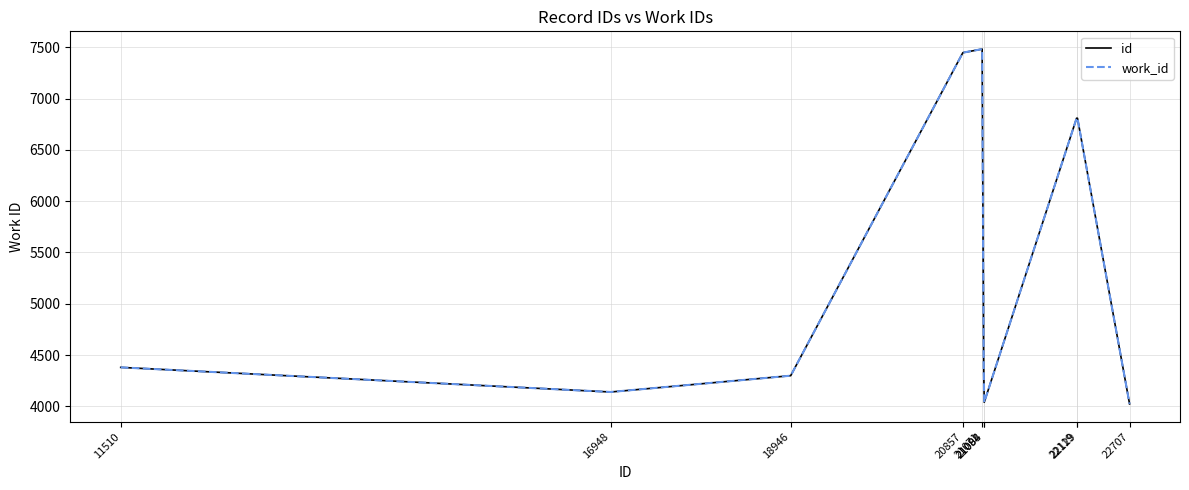

Does the chart have visible grid lines?

Yes